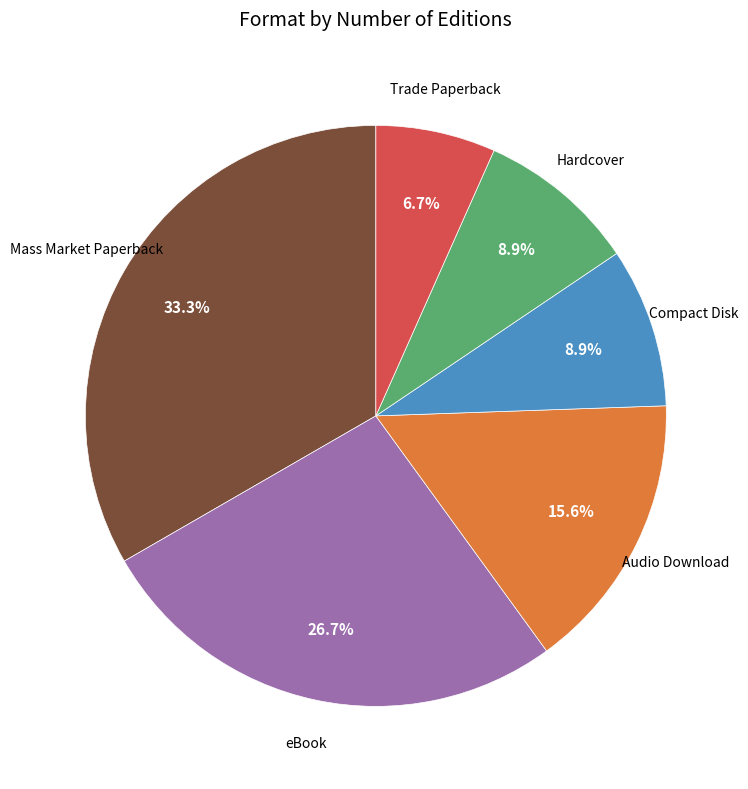

Is there any slice that represents more than half of the pie?

No